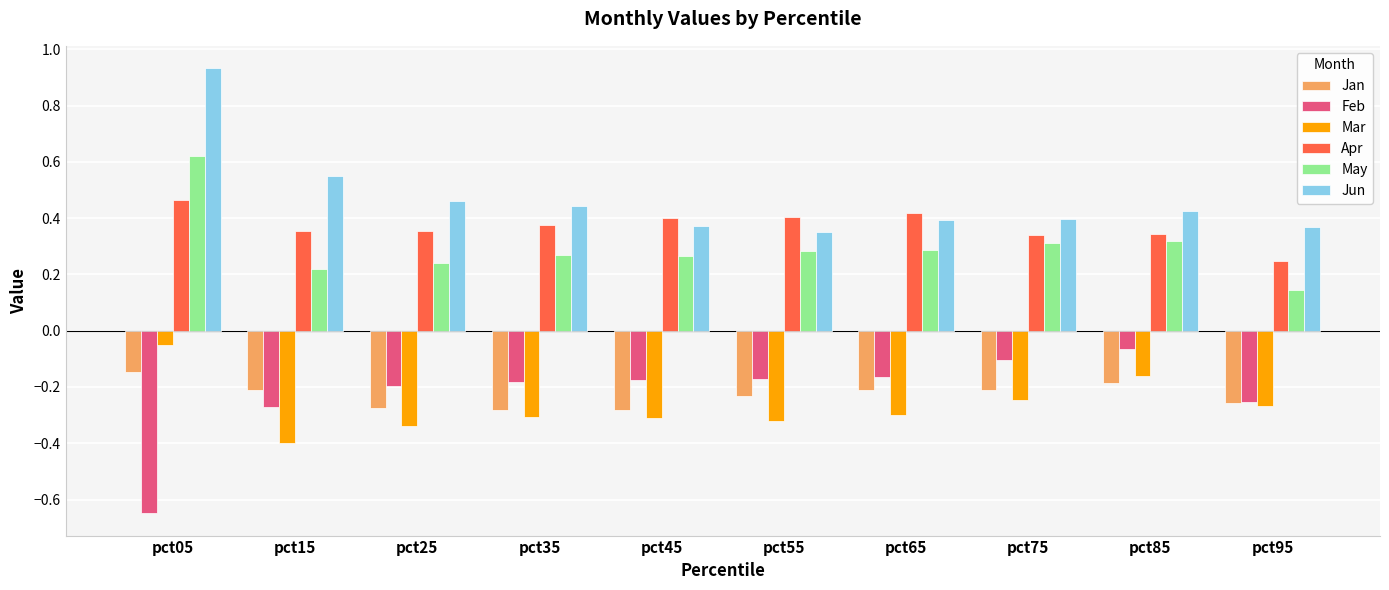

Where is Apr nearest to the value 0?

pct95